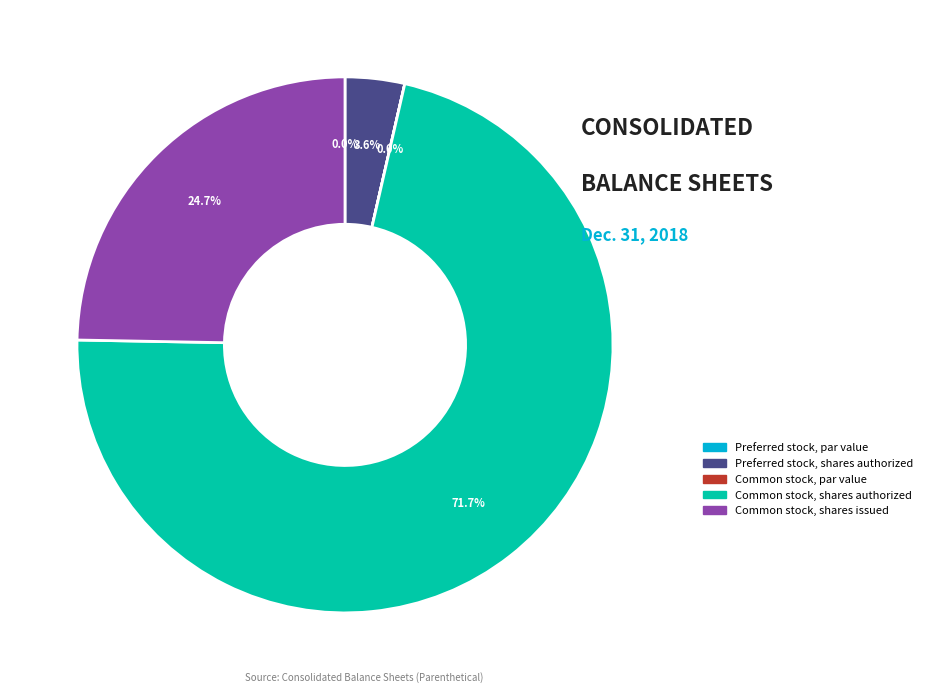

Approximately how many times larger is the value at Preferred stock, shares authorized compared to Common stock, shares issued?

0.1